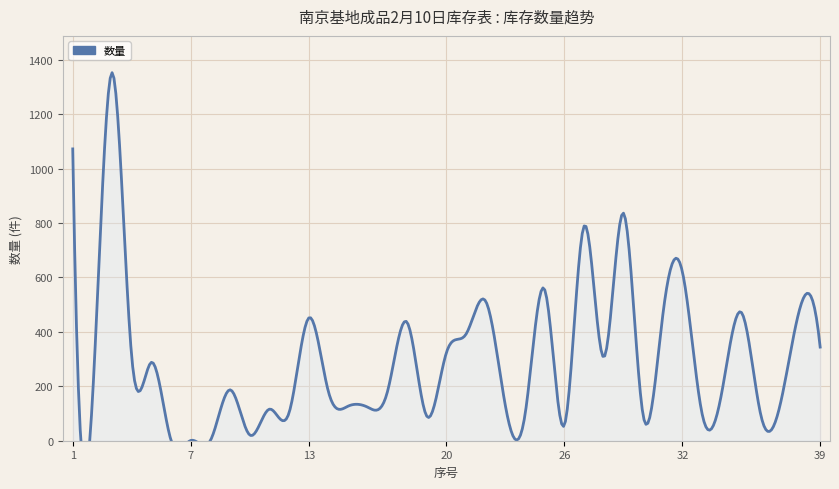

How many distinct data groups are displayed?

1